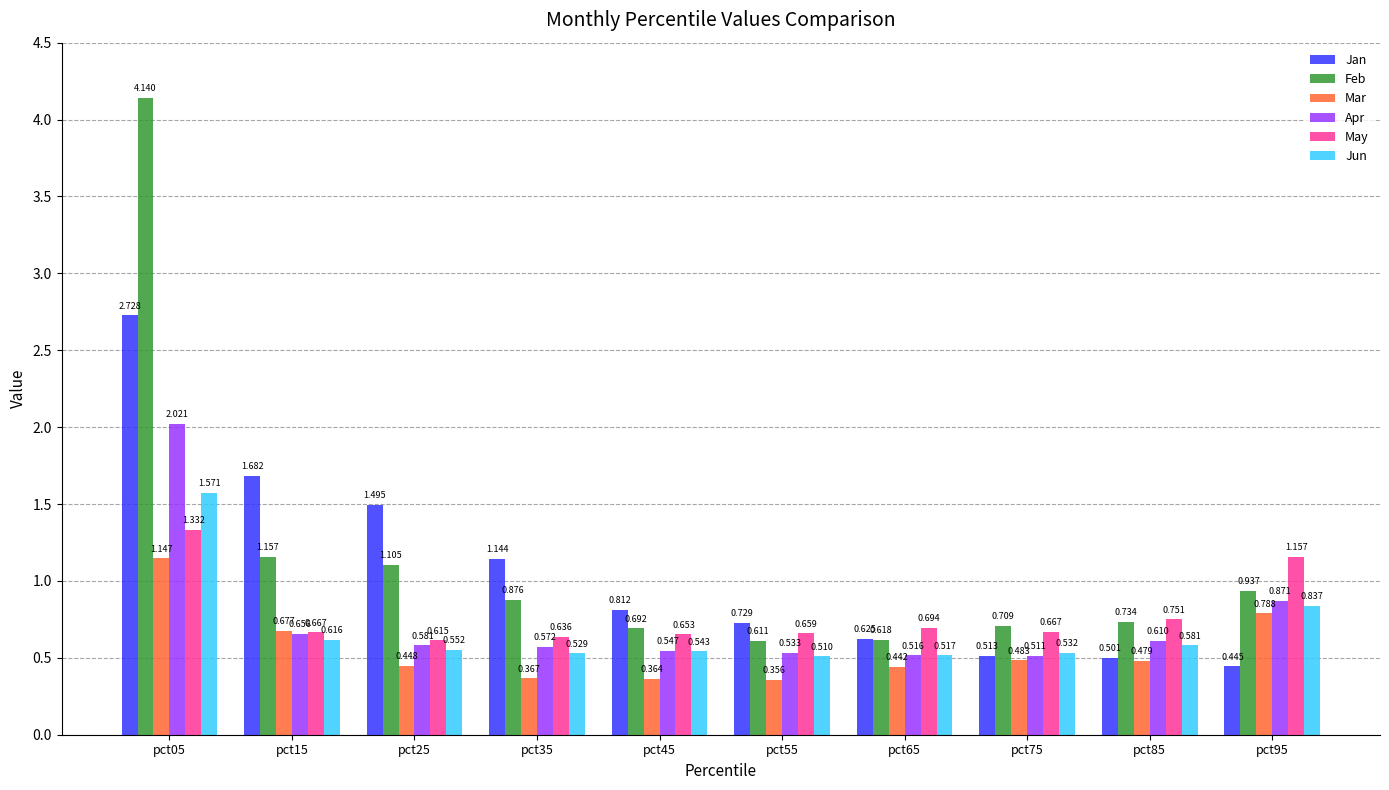

What is the difference between the Jun values at pct85 and pct55?

0.1